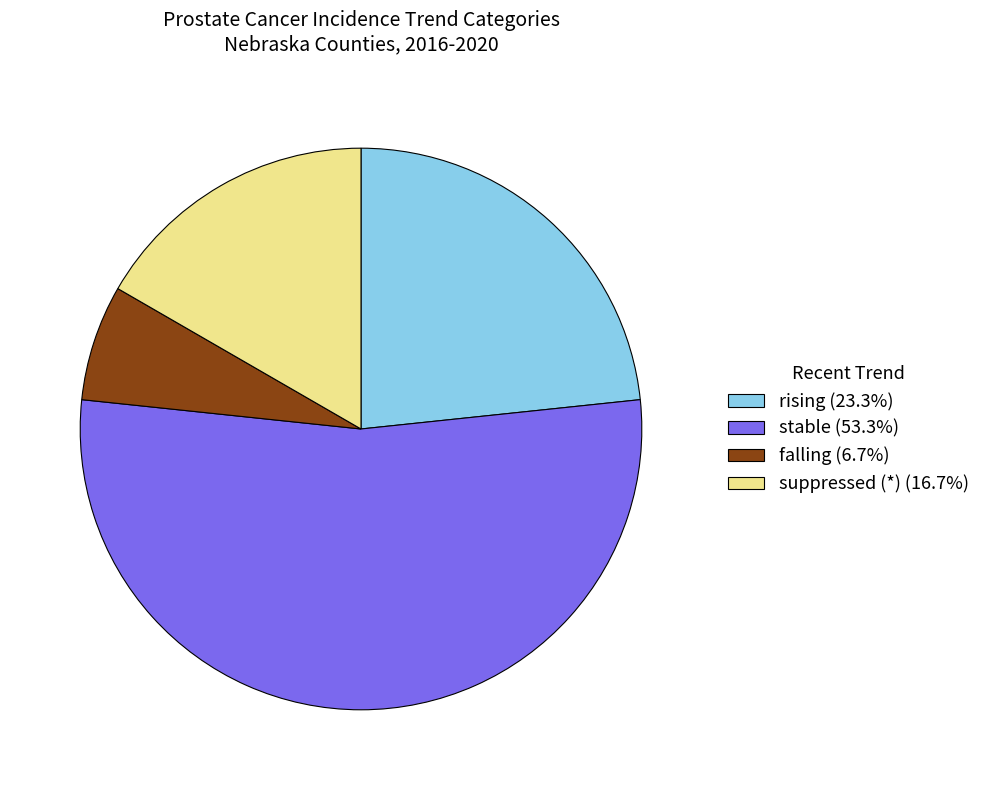

Is there any slice that represents more than half of the pie?

Yes